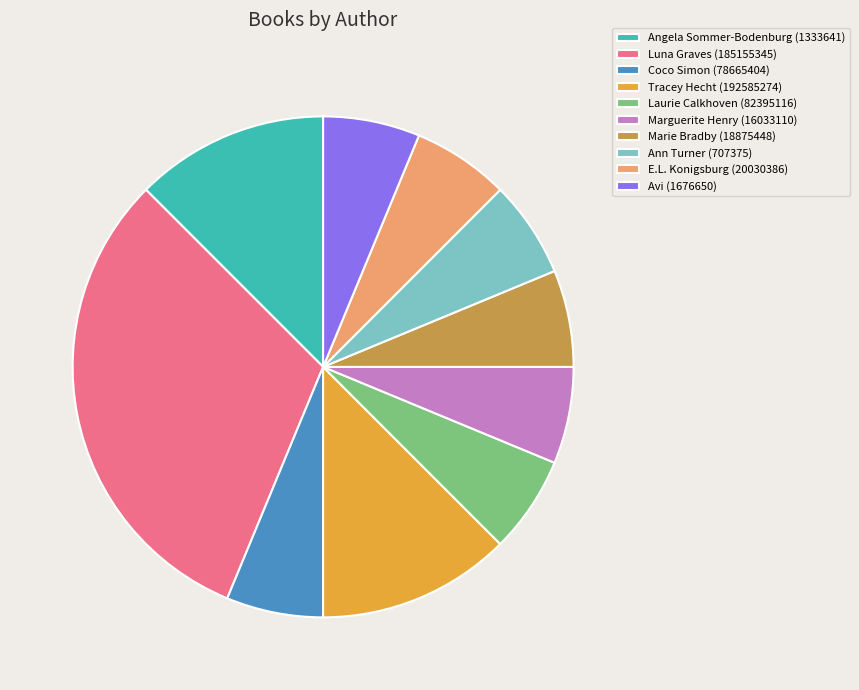

What is the ratio of the value at Tracey Hecht (192585274) to the value at E.L. Konigsburg (20030386)?

2.0